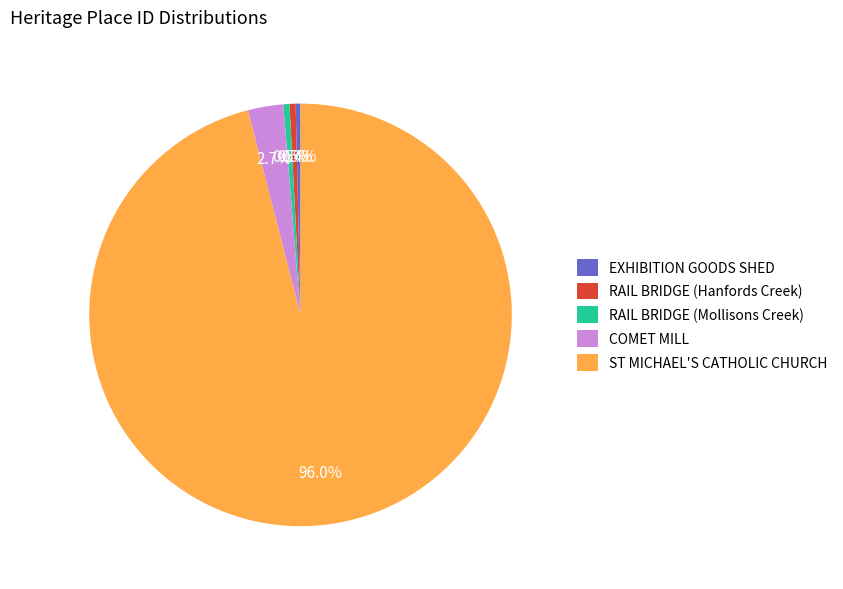

To the nearest percent, what is the difference between the largest and smallest slice percentages?

96%